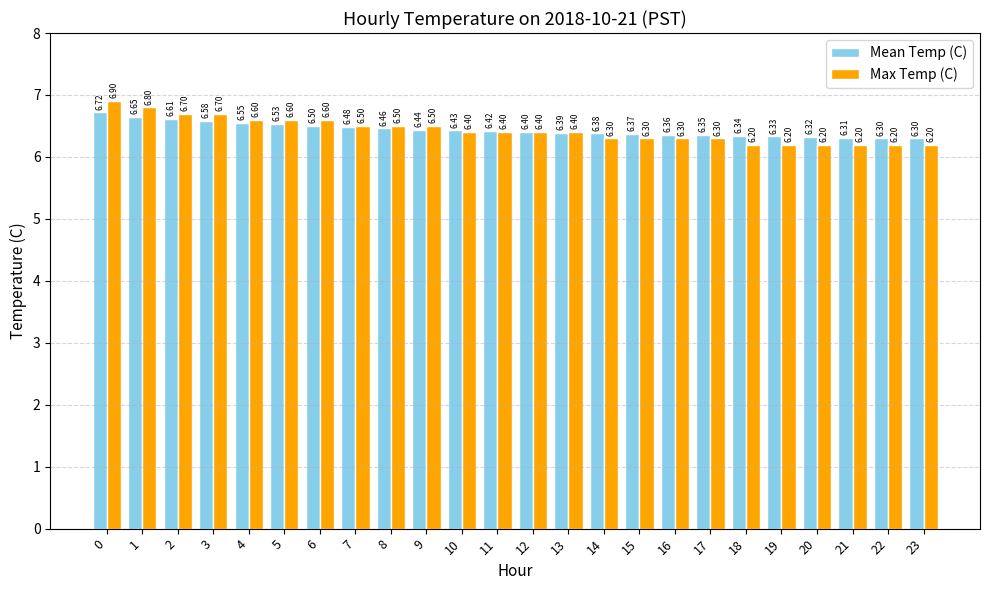

Rank the series by their maximum value, from highest to lowest.

Max Temp (C), Mean Temp (C)